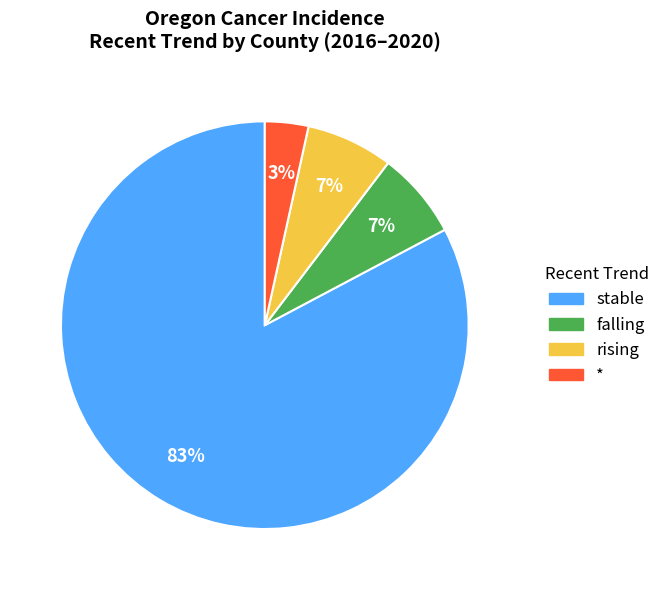

What is the smallest slice in the pie chart?

*